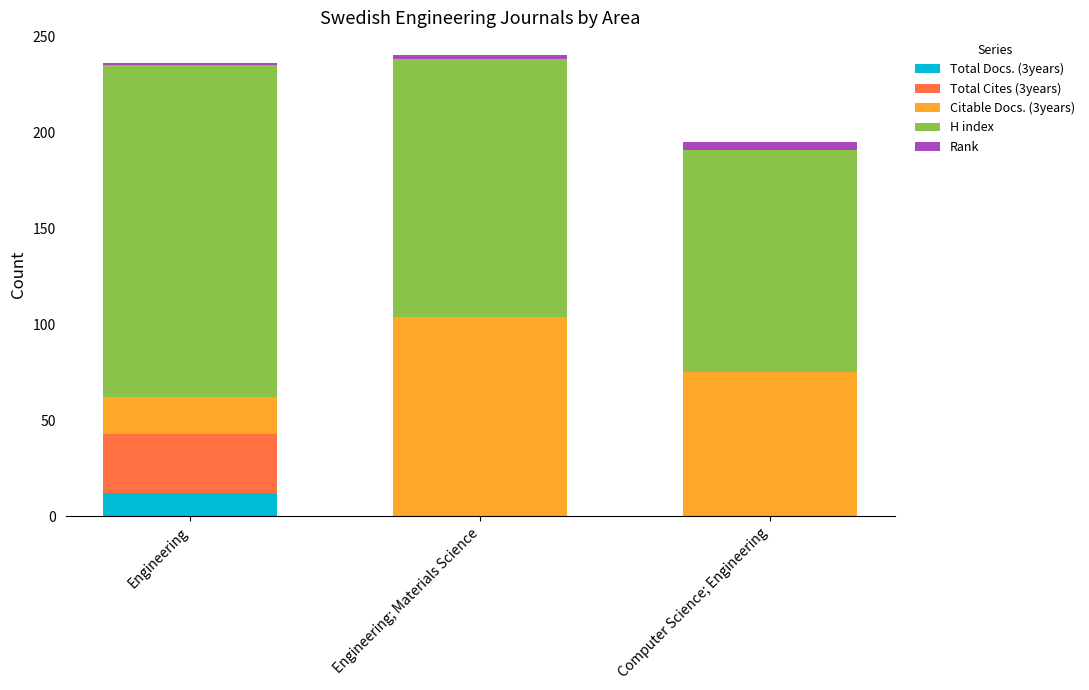

Is it true that Total Docs. (3years) equals 0 at Computer Science; Engineering?

True